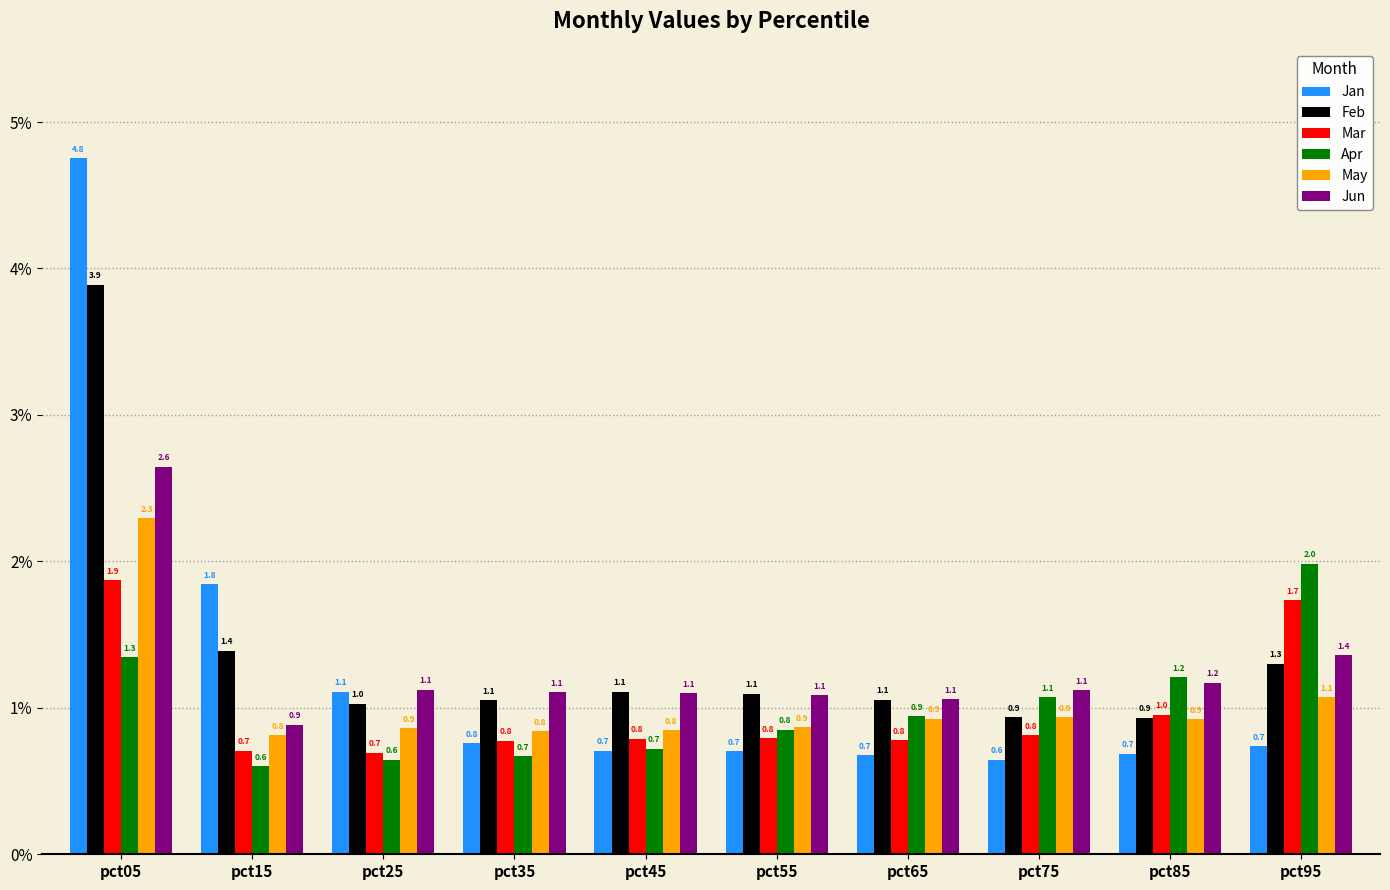

What is the approximate value of Mar at pct95?

1.7